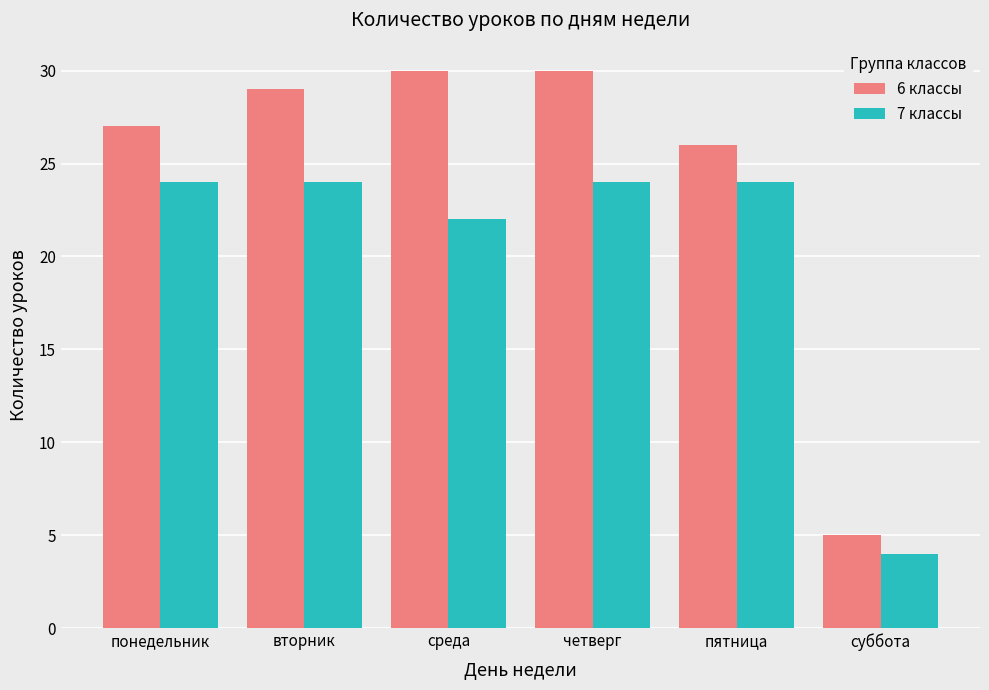

What is the label of the 3rd bar from the left?

среда